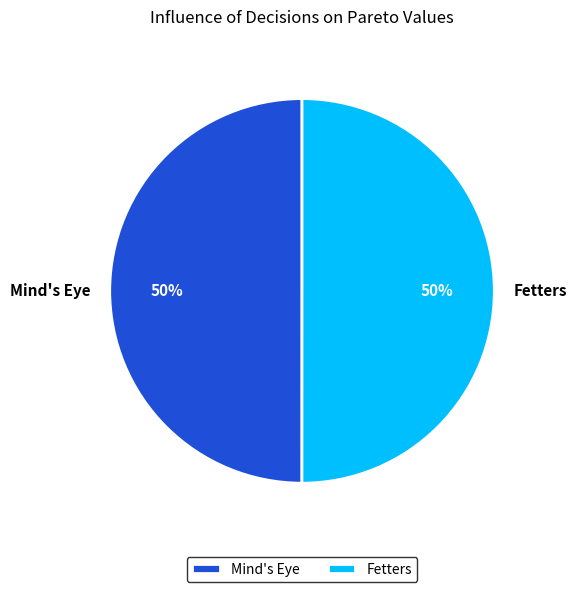

True or false: Mind's Eye accounts for 50% of the total.

True